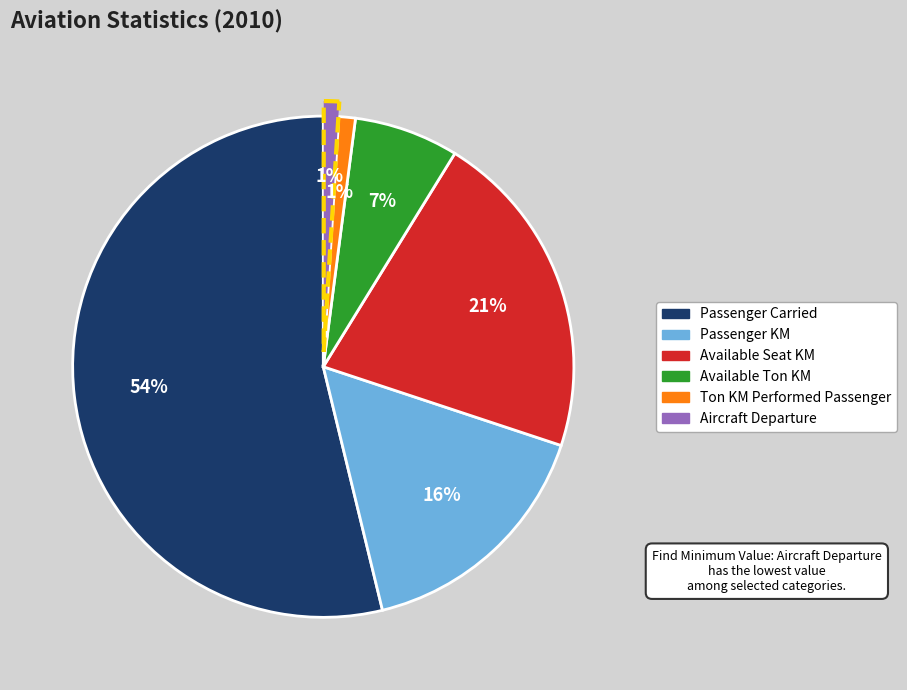

Is there a majority slice in this chart?

Yes